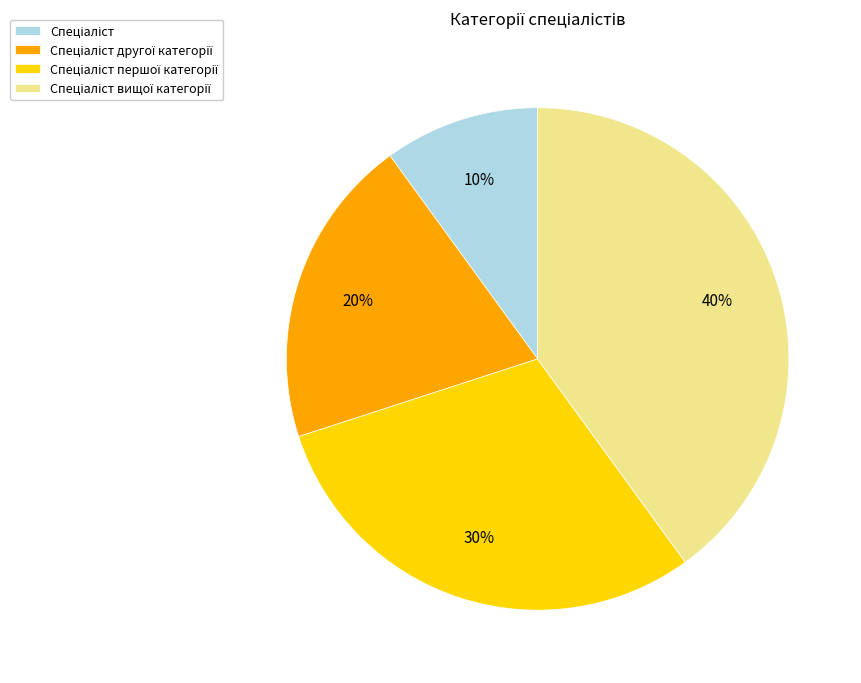

Does any single category account for the majority?

No